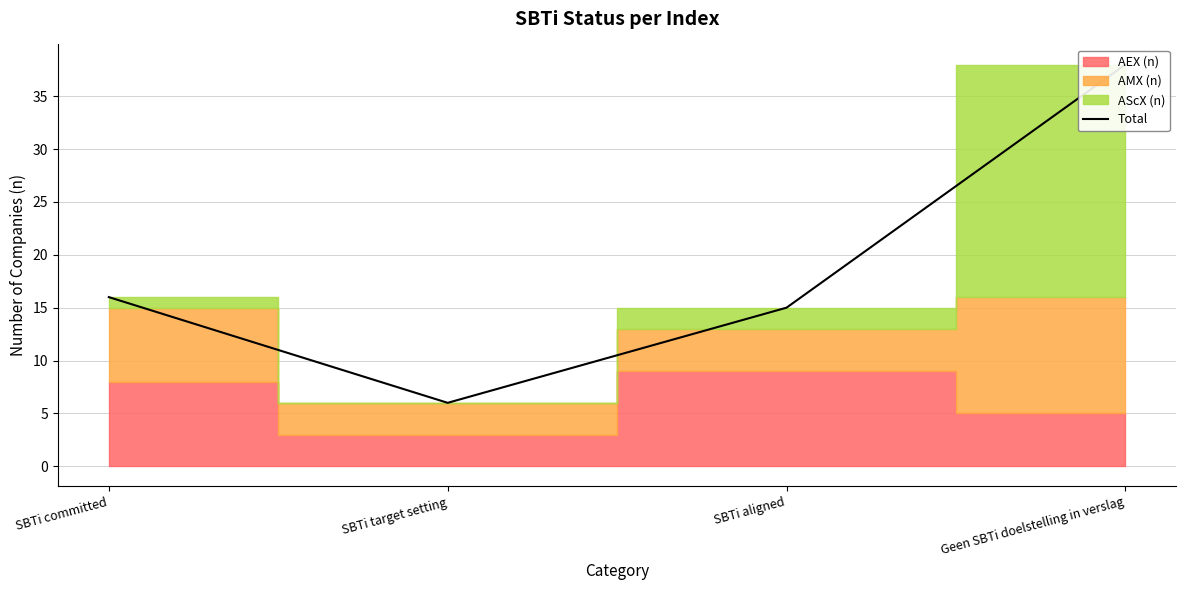

What is the average value?

19